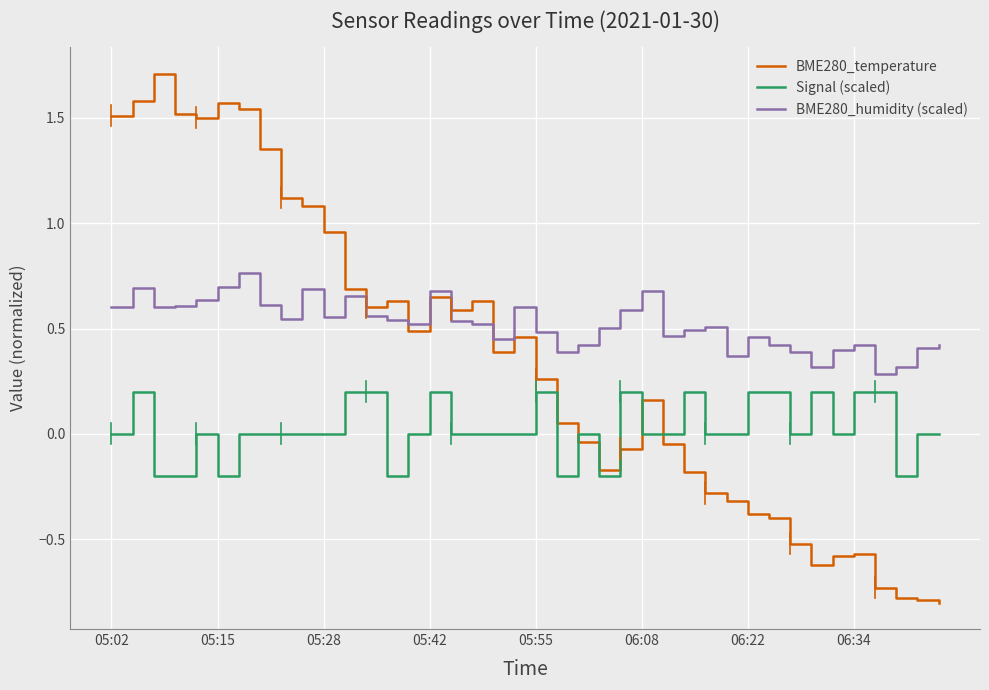

What is the sum of all BME280_temperature values?

13.8